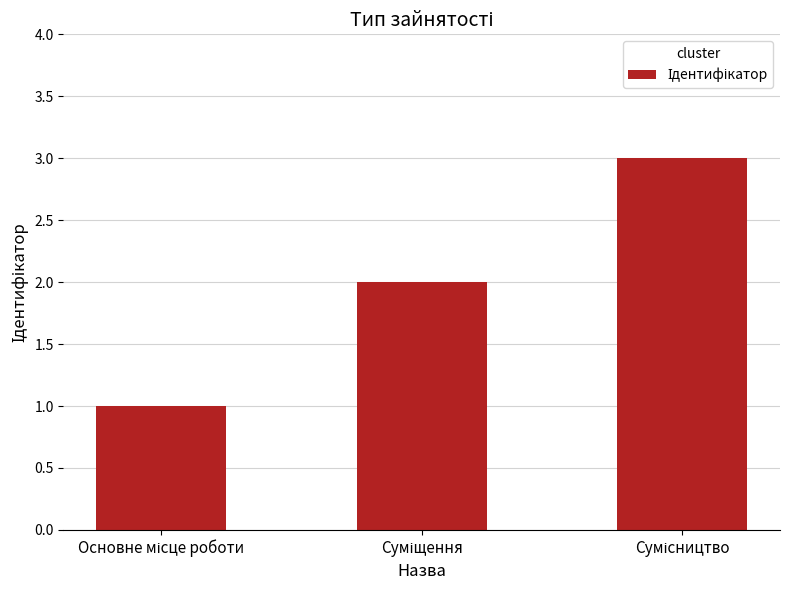

What is the sum of all values?

6